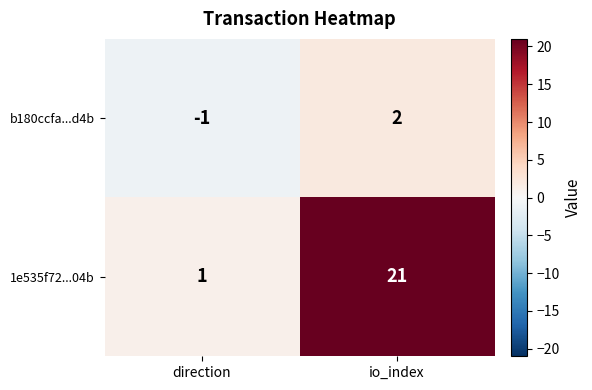

The value of b180ccfa...d4b at io_index is 1. True or false?

False